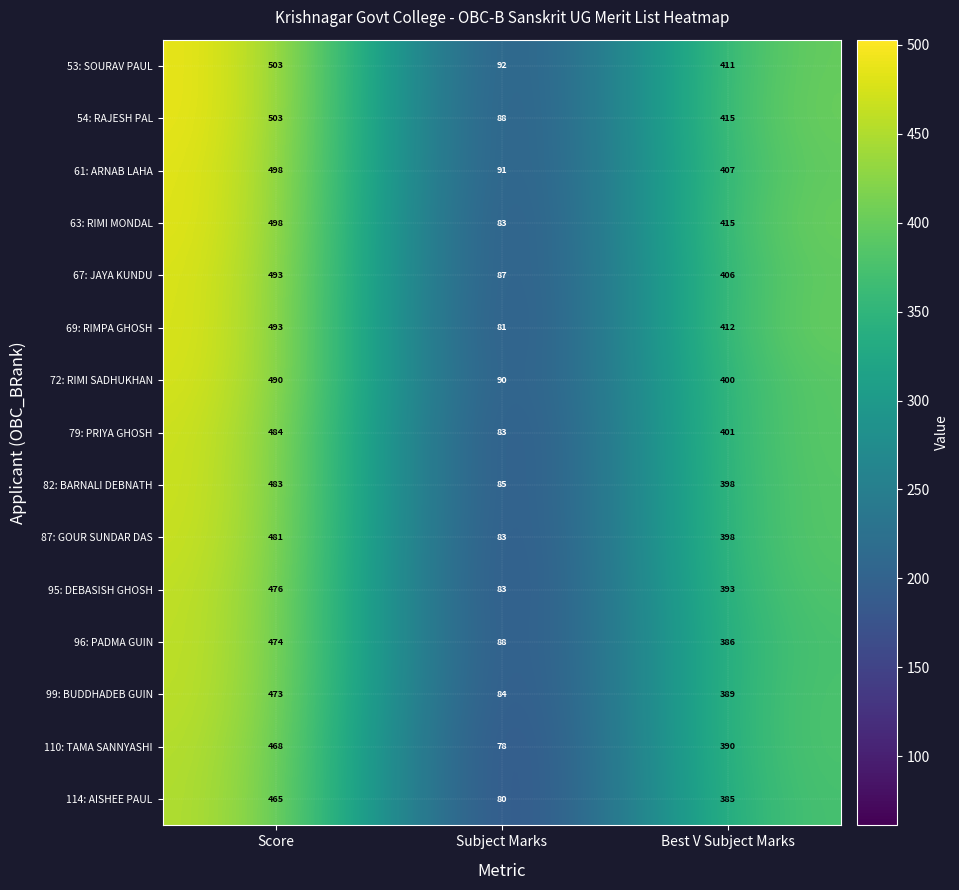

What is the average value of the 63: RIMI MONDAL series?

332